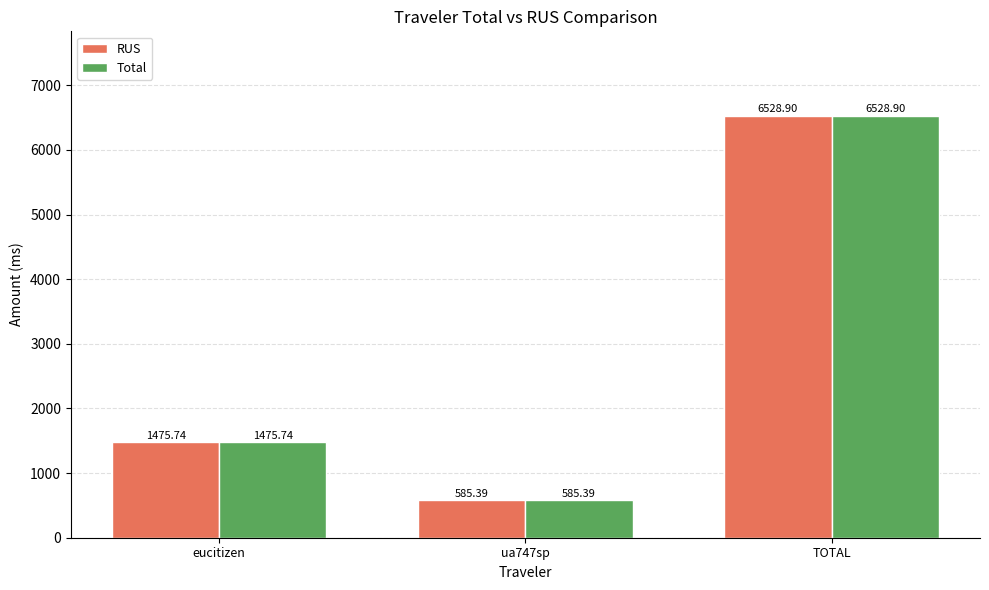

Reading left to right, what are all the values shown in this chart?

RUS: 1475.7	585.4	6528.9
Total: 1475.7	585.4	6528.9